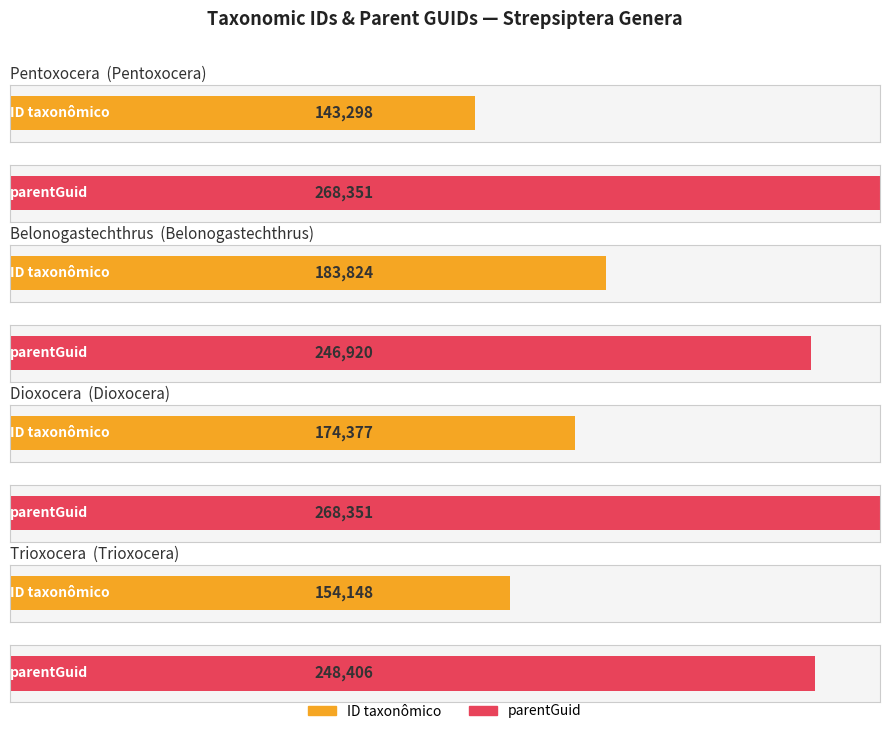

Reading left to right, transcribe all the data shown in this chart.

ID taxonômico: Pierce, 1908=143298	Pierce, 1911=183824	Pierce, 1908=174377	Pierce, 1909=154148
parentGuid: Pierce, 1908=268351	Pierce, 1911=246920	Pierce, 1908=268351	Pierce, 1909=248406